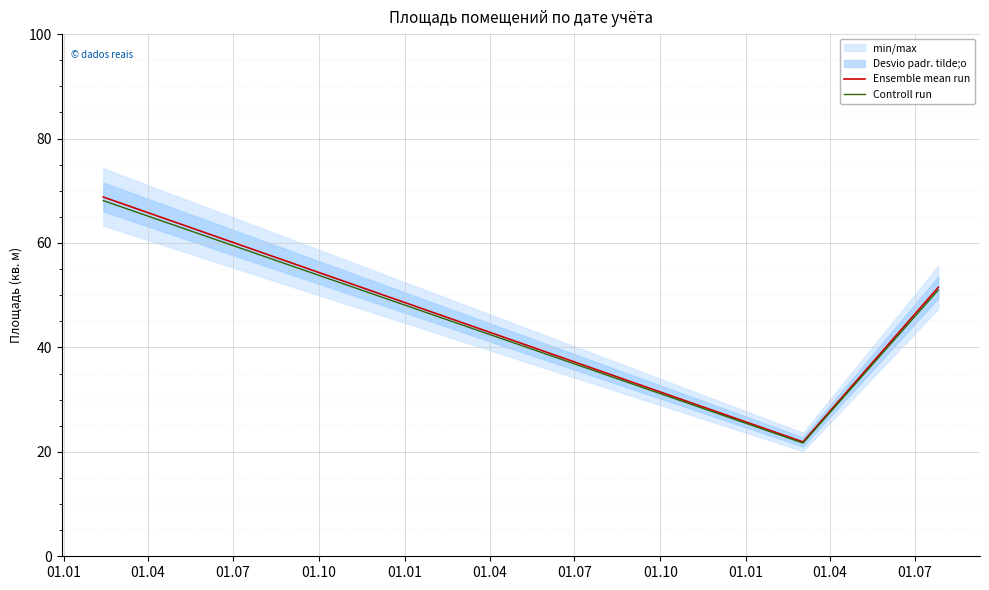

Is it true that Ensemble mean run equals 36.5 at 01.04?

False